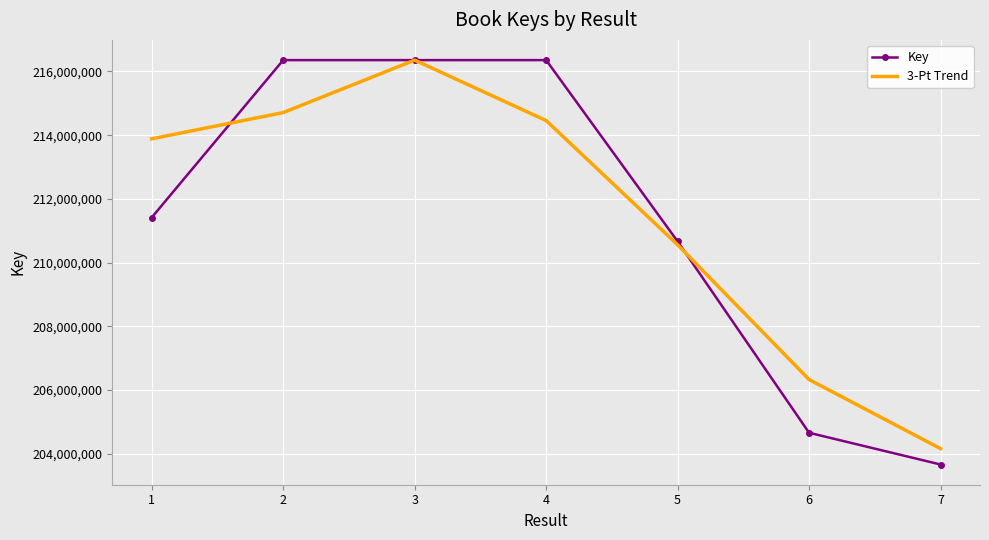

What is the maximum value for Key?

216354707.0